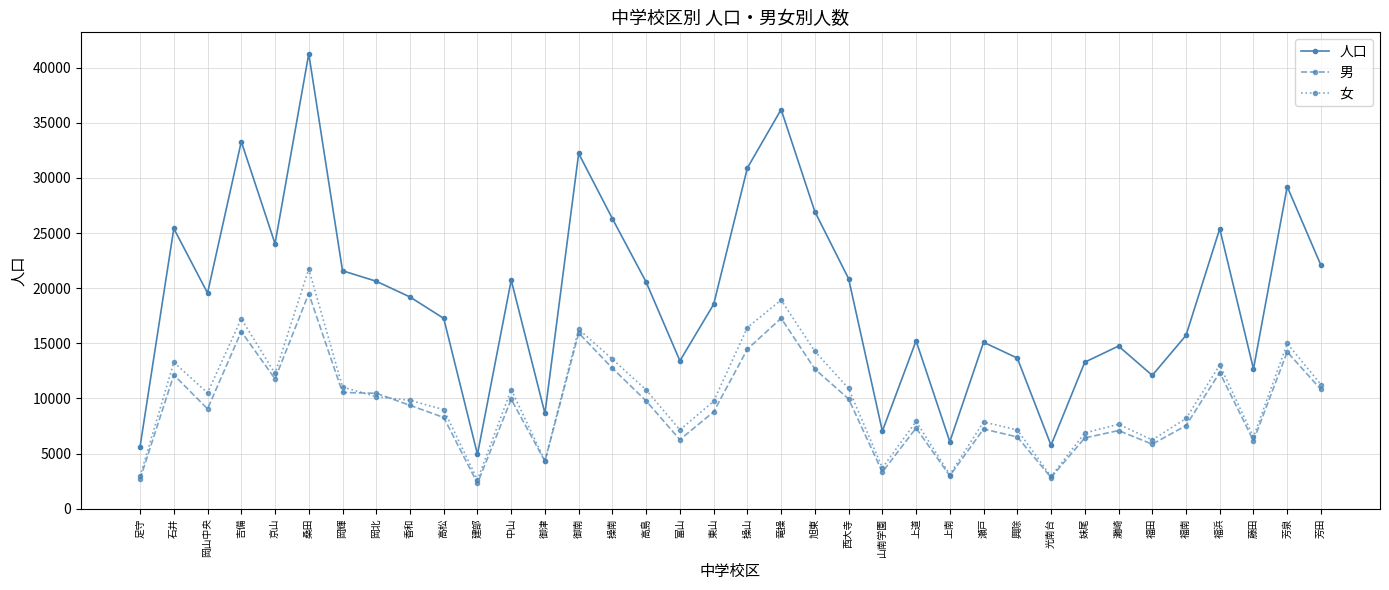

What is the spread (max minus min) of values at 岡山中央?

10500